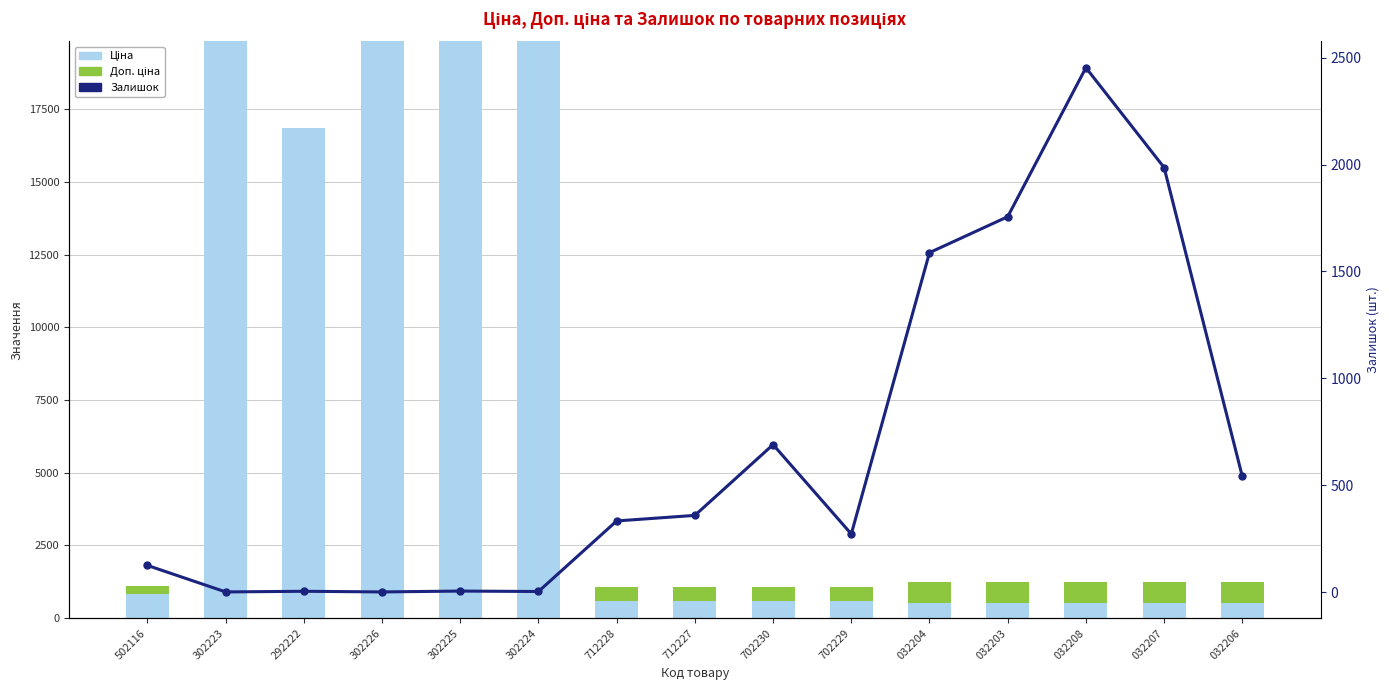

Is the value of Доп. ціна at 292222 greater than the value of Залишок at 702230?

No